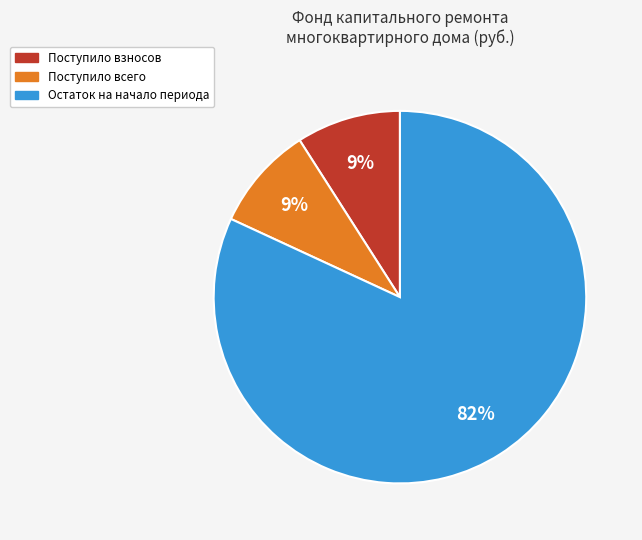

Count the number of slices in the pie.

3